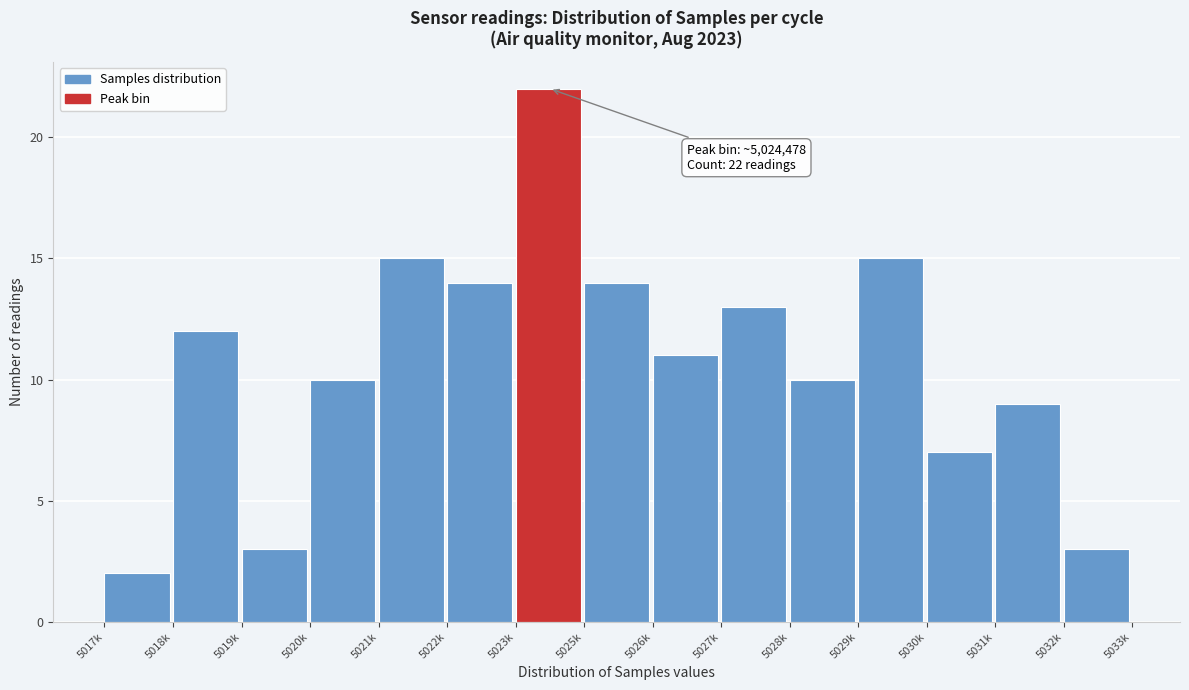

Reading left to right, transcribe all the data shown in this chart.

5017k=2	5018k=12	5019k=3	5020k=10	5021k=15	5022k=14	5023k=22	5025k=14	5026k=11	5027k=13	5028k=10	5029k=15	5030k=7	5031k=9	5032k=3